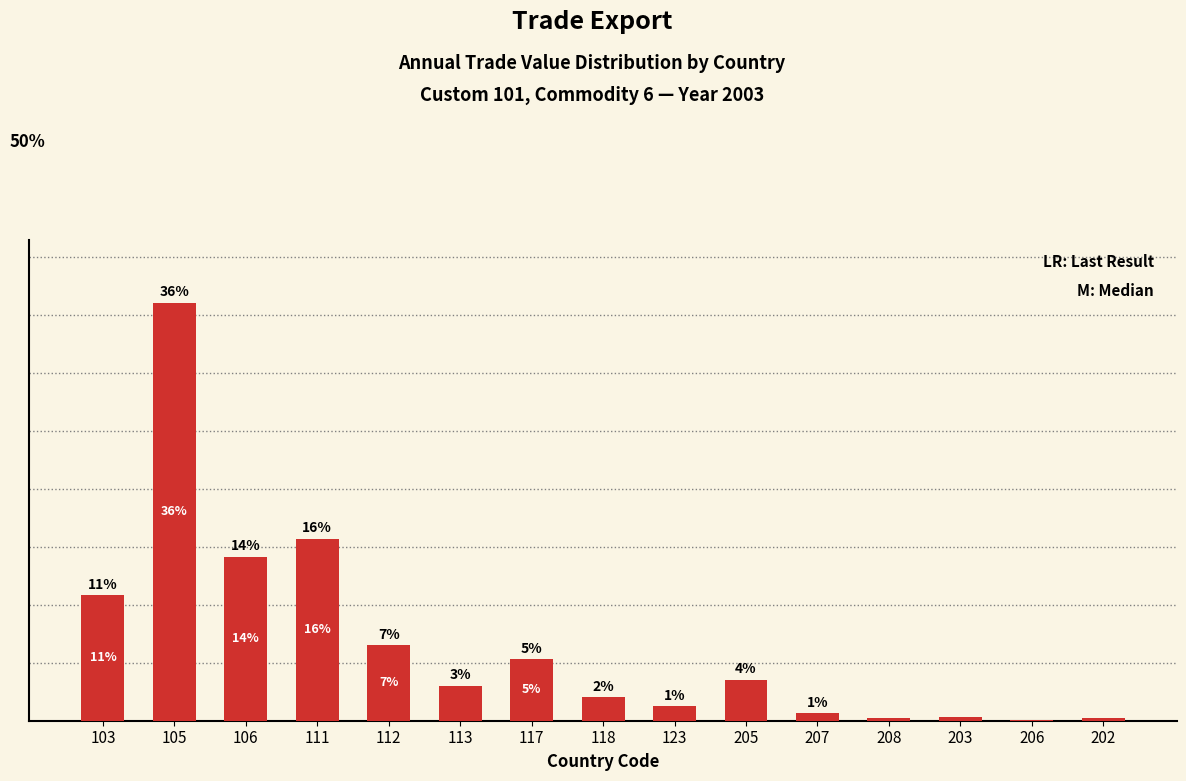

What is the difference between the maximum and second lowest values?

35.9